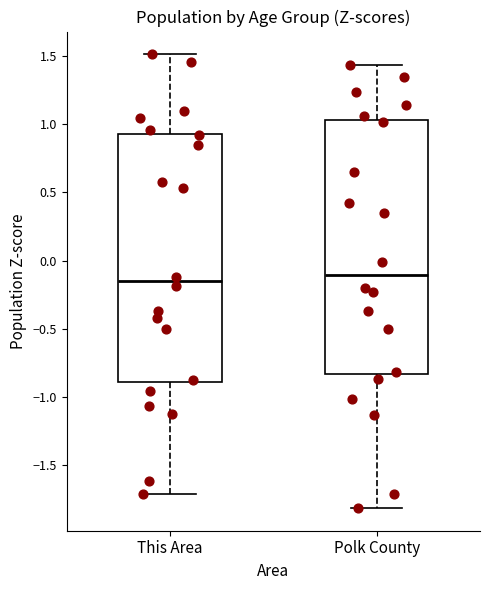

Reading left to right, read every box against the y-axis: the position of its median line, the range the box covers, and the ends of its whiskers. The values are not printed on the chart, so give them approximately, as read against the axis.

This Area: median -0.15, box -0.90 to 0.95, whiskers -1.70 to 1.50
Polk County: median -0.10, box -0.85 to 1.05, whiskers -1.80 to 1.45